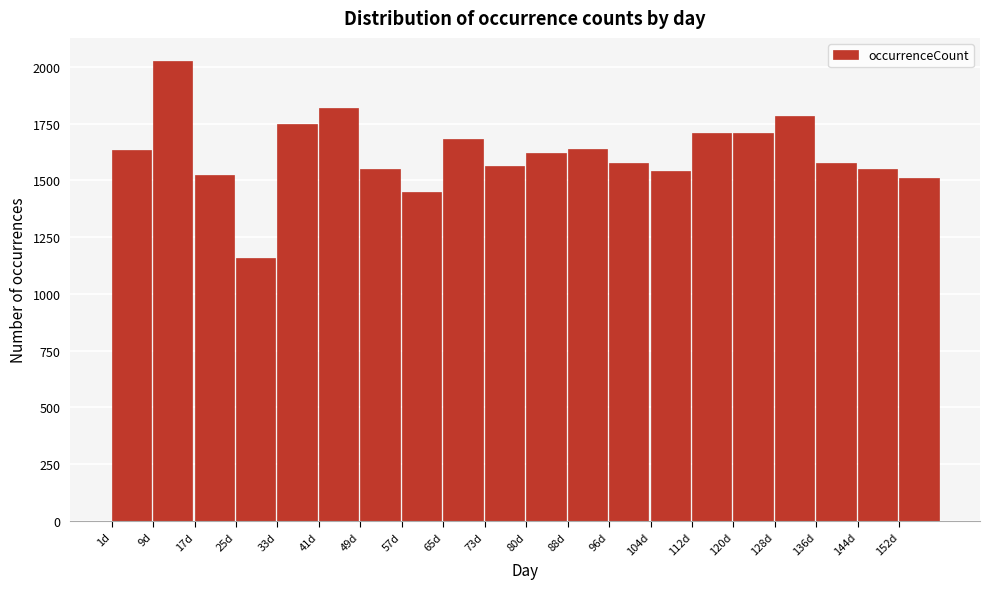

What is the average value?

1619